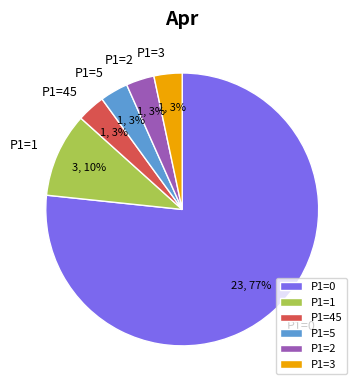

To the nearest percent, what percentage of the pie is P1=3?

3%